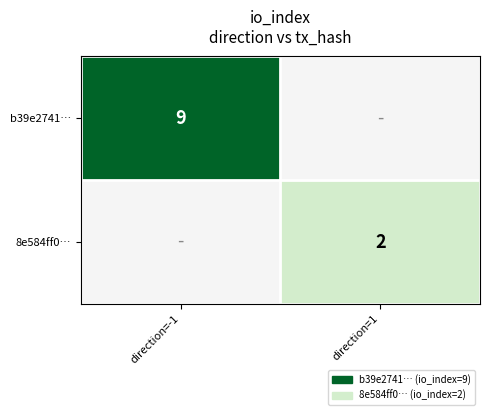

The b39e2741… series shows 12 at direction=-1. True or false?

False